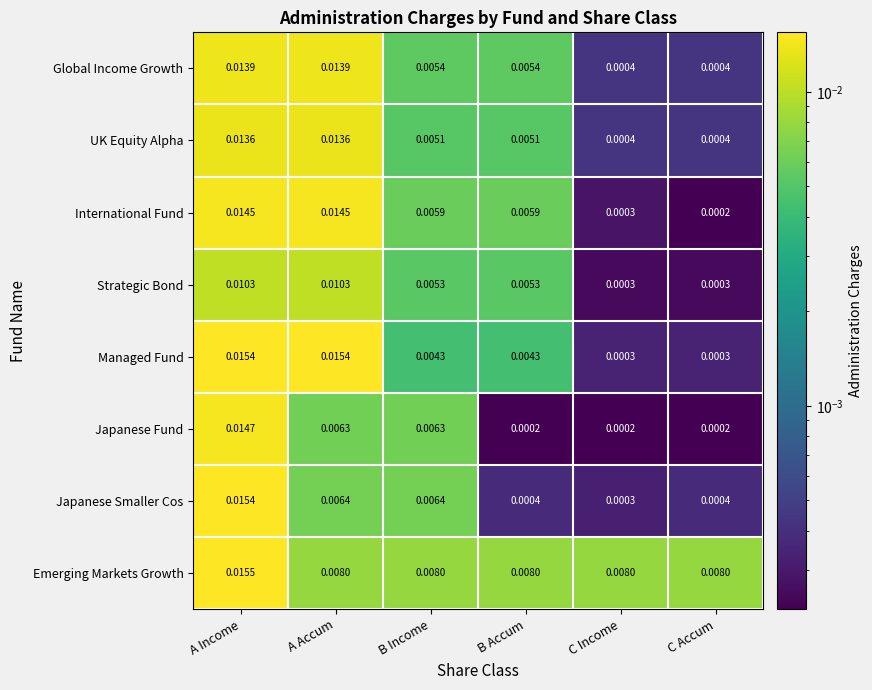

Which series changed the most between A Accum and B Accum?

Managed Fund